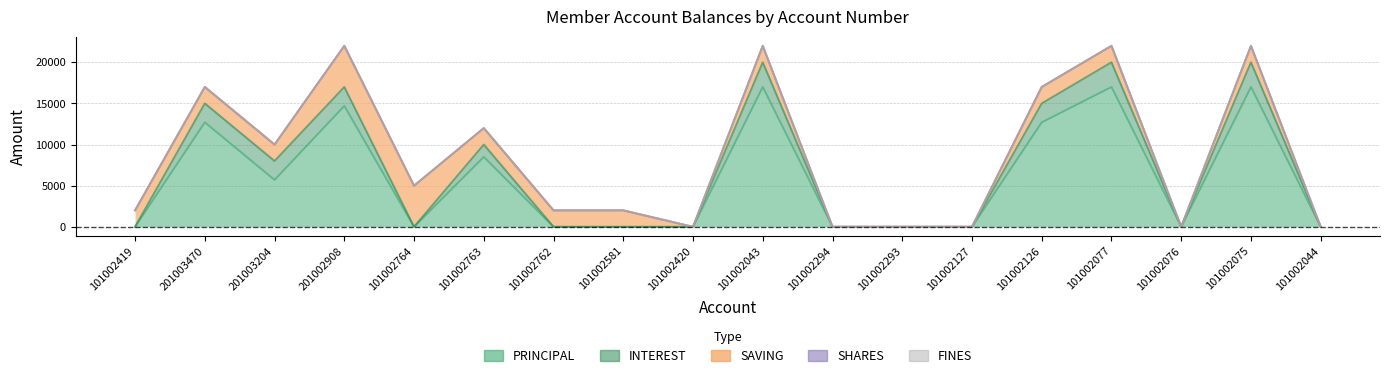

Which series has the widest spread of values?

PRINCIPAL